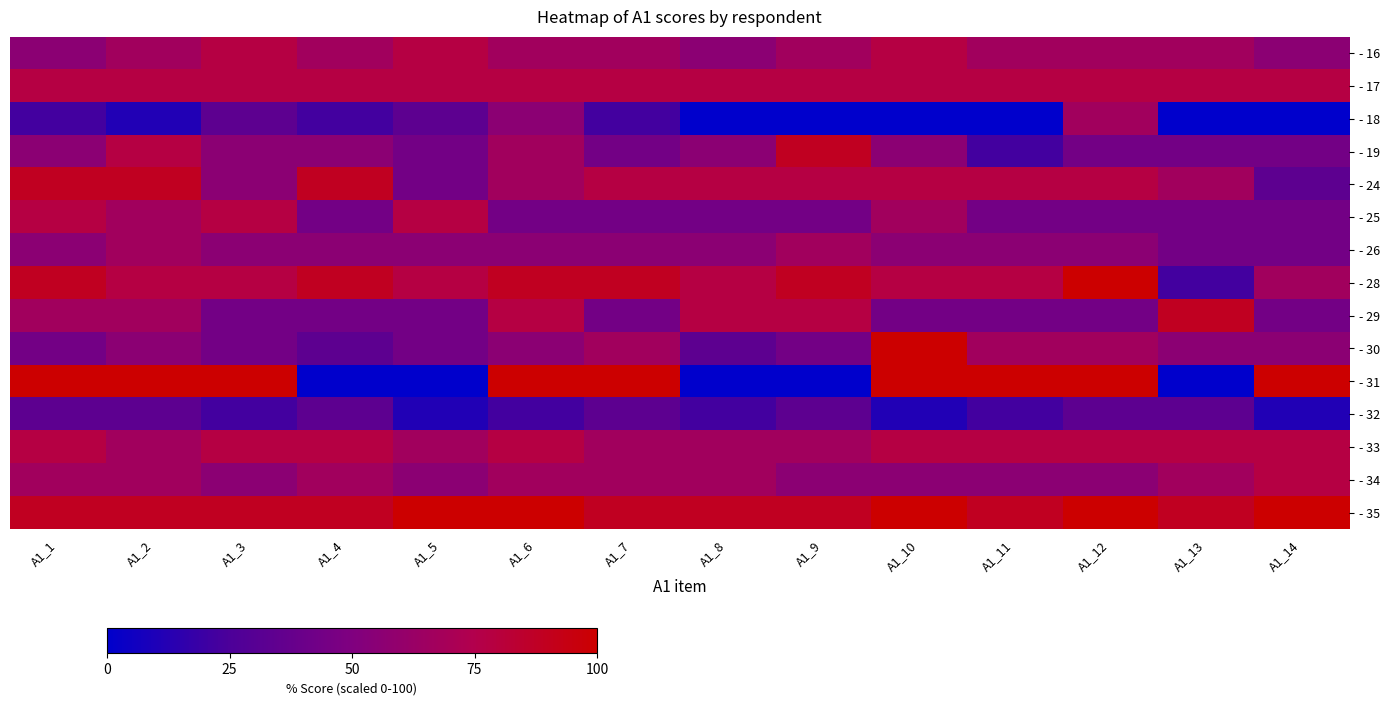

Reading left to right, what are all the values shown in this chart?

- 16: A1_1=55.6	A1_2=66.7	A1_3=77.8	A1_4=66.7	A1_5=77.8	A1_6=66.7	A1_7=66.7	A1_8=55.6	A1_9=66.7	A1_10=77.8	A1_11=66.7	A1_12=66.7	A1_13=66.7	A1_14=55.6
- 17: A1_1=77.8	A1_2=77.8	A1_3=77.8	A1_4=77.8	A1_5=77.8	A1_6=77.8	A1_7=77.8	A1_8=77.8	A1_9=77.8	A1_10=77.8	A1_11=77.8	A1_12=77.8	A1_13=77.8	A1_14=77.8
- 18: A1_1=22.2	A1_2=11.1	A1_3=33.3	A1_4=22.2	A1_5=33.3	A1_6=55.6	A1_7=22.2	A1_8=0.0	A1_9=0.0	A1_10=0.0	A1_11=0.0	A1_12=66.7	A1_13=0.0	A1_14=0.0
- 19: A1_1=55.6	A1_2=77.8	A1_3=55.6	A1_4=55.6	A1_5=44.4	A1_6=66.7	A1_7=44.4	A1_8=55.6	A1_9=88.9	A1_10=55.6	A1_11=22.2	A1_12=44.4	A1_13=44.4	A1_14=44.4
- 24: A1_1=88.9	A1_2=88.9	A1_3=55.6	A1_4=88.9	A1_5=44.4	A1_6=66.7	A1_7=77.8	A1_8=77.8	A1_9=77.8	A1_10=77.8	A1_11=77.8	A1_12=77.8	A1_13=66.7	A1_14=33.3
- 25: A1_1=77.8	A1_2=66.7	A1_3=77.8	A1_4=44.4	A1_5=77.8	A1_6=44.4	A1_7=44.4	A1_8=44.4	A1_9=44.4	A1_10=66.7	A1_11=44.4	A1_12=44.4	A1_13=44.4	A1_14=44.4
- 26: A1_1=55.6	A1_2=66.7	A1_3=55.6	A1_4=55.6	A1_5=55.6	A1_6=55.6	A1_7=55.6	A1_8=55.6	A1_9=66.7	A1_10=55.6	A1_11=55.6	A1_12=55.6	A1_13=44.4	A1_14=44.4
- 28: A1_1=88.9	A1_2=77.8	A1_3=77.8	A1_4=88.9	A1_5=77.8	A1_6=88.9	A1_7=88.9	A1_8=77.8	A1_9=88.9	A1_10=77.8	A1_11=77.8	A1_12=100.0	A1_13=22.2	A1_14=66.7
- 29: A1_1=66.7	A1_2=66.7	A1_3=44.4	A1_4=44.4	A1_5=44.4	A1_6=77.8	A1_7=44.4	A1_8=77.8	A1_9=77.8	A1_10=44.4	A1_11=44.4	A1_12=44.4	A1_13=88.9	A1_14=44.4
- 30: A1_1=44.4	A1_2=55.6	A1_3=44.4	A1_4=33.3	A1_5=44.4	A1_6=55.6	A1_7=66.7	A1_8=33.3	A1_9=44.4	A1_10=100.0	A1_11=66.7	A1_12=66.7	A1_13=55.6	A1_14=55.6
- 31: A1_1=100.0	A1_2=100.0	A1_3=100.0	A1_4=0.0	A1_5=0.0	A1_6=100.0	A1_7=100.0	A1_8=0.0	A1_9=0.0	A1_10=100.0	A1_11=100.0	A1_12=100.0	A1_13=0.0	A1_14=100.0
- 32: A1_1=33.3	A1_2=33.3	A1_3=22.2	A1_4=33.3	A1_5=11.1	A1_6=22.2	A1_7=33.3	A1_8=22.2	A1_9=33.3	A1_10=11.1	A1_11=22.2	A1_12=33.3	A1_13=33.3	A1_14=11.1
- 33: A1_1=77.8	A1_2=66.7	A1_3=77.8	A1_4=77.8	A1_5=66.7	A1_6=77.8	A1_7=66.7	A1_8=66.7	A1_9=66.7	A1_10=77.8	A1_11=77.8	A1_12=77.8	A1_13=77.8	A1_14=77.8
- 34: A1_1=66.7	A1_2=66.7	A1_3=55.6	A1_4=66.7	A1_5=55.6	A1_6=66.7	A1_7=66.7	A1_8=66.7	A1_9=55.6	A1_10=55.6	A1_11=55.6	A1_12=55.6	A1_13=66.7	A1_14=77.8
- 35: A1_1=88.9	A1_2=88.9	A1_3=88.9	A1_4=88.9	A1_5=100.0	A1_6=100.0	A1_7=88.9	A1_8=88.9	A1_9=88.9	A1_10=100.0	A1_11=88.9	A1_12=100.0	A1_13=88.9	A1_14=100.0